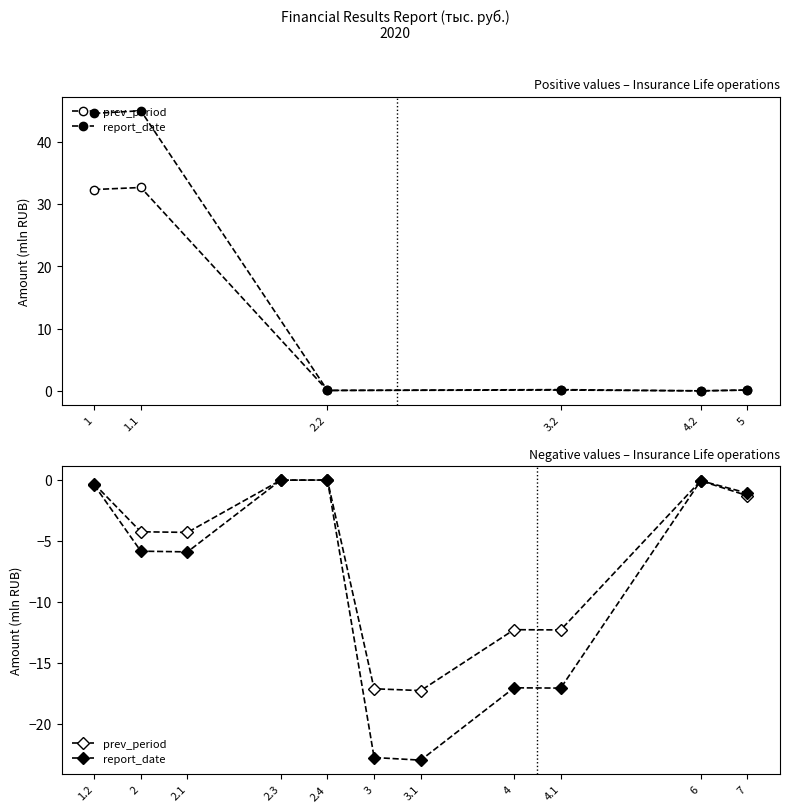

What is the sum of all report_date values?

-93.3